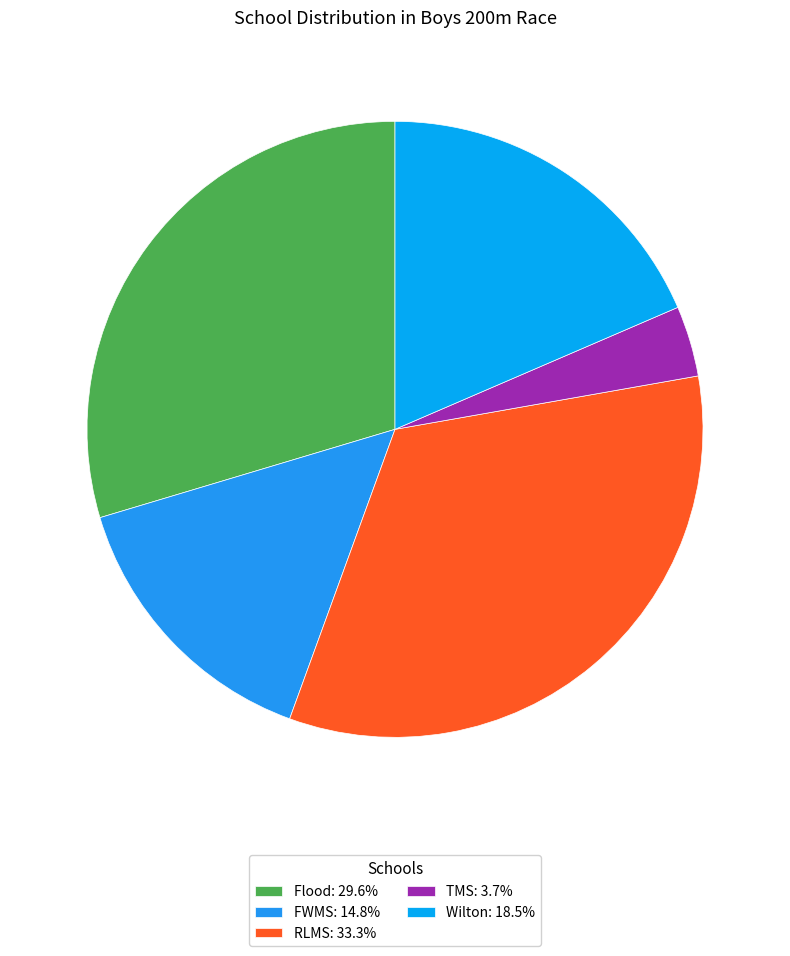

Is there a majority slice in this chart?

No